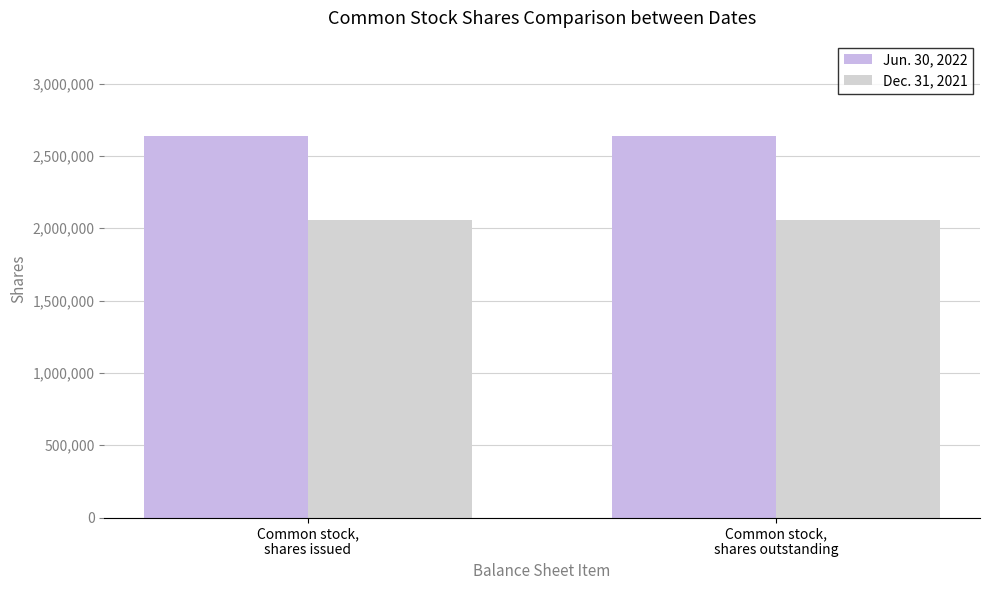

What is the maximum value for Dec. 31, 2021?

2055487